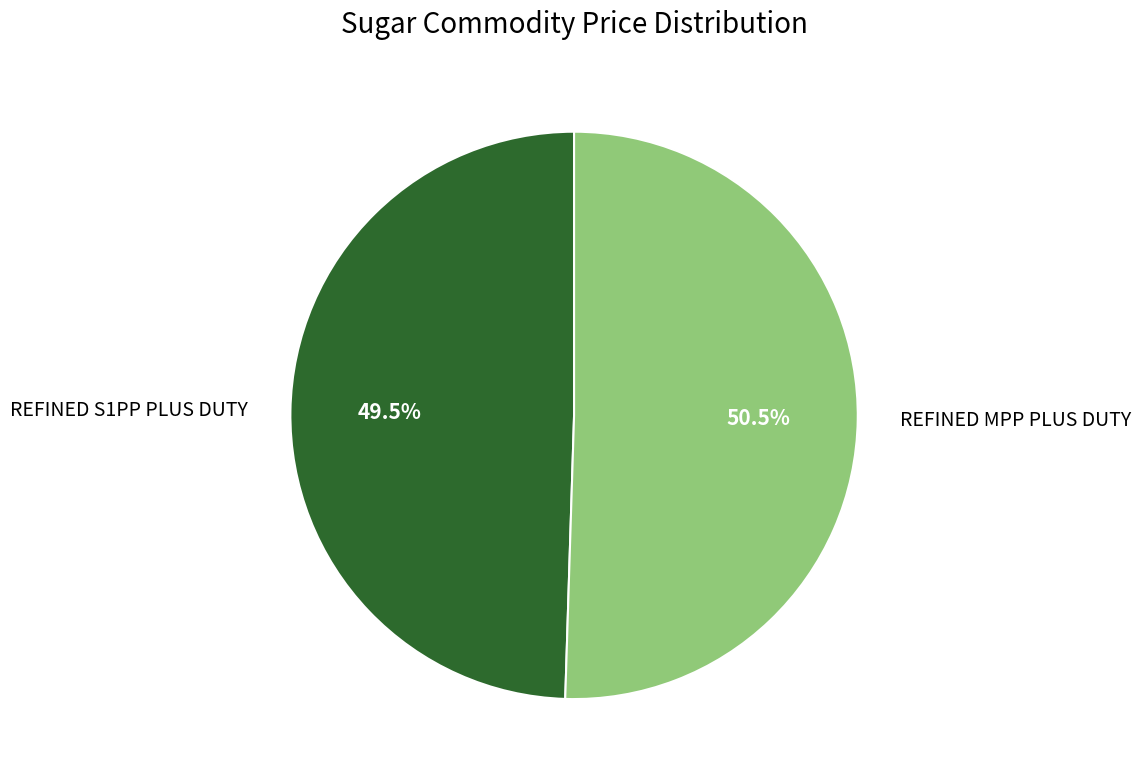

Count the number of slices in the pie.

2